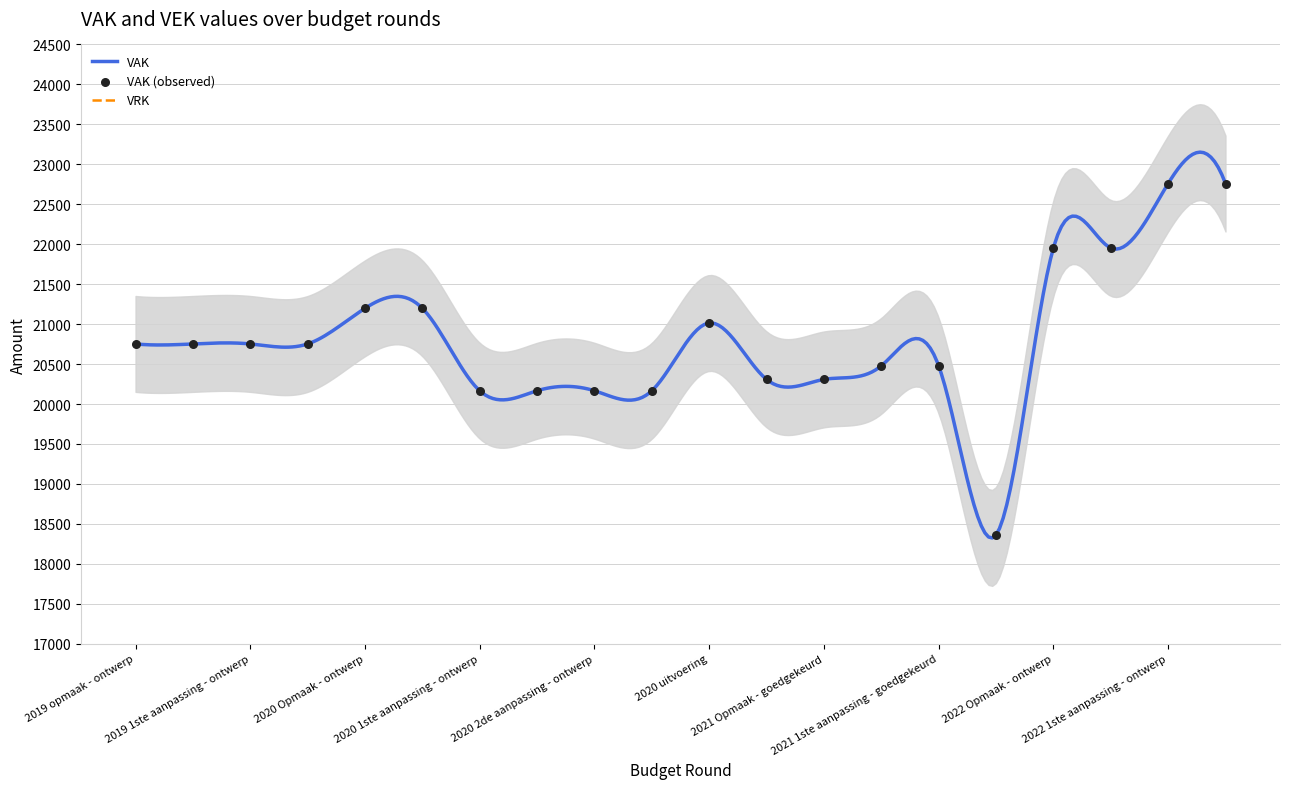

What is the total value across all series at 2019 opmaak - ontwerp?

41504